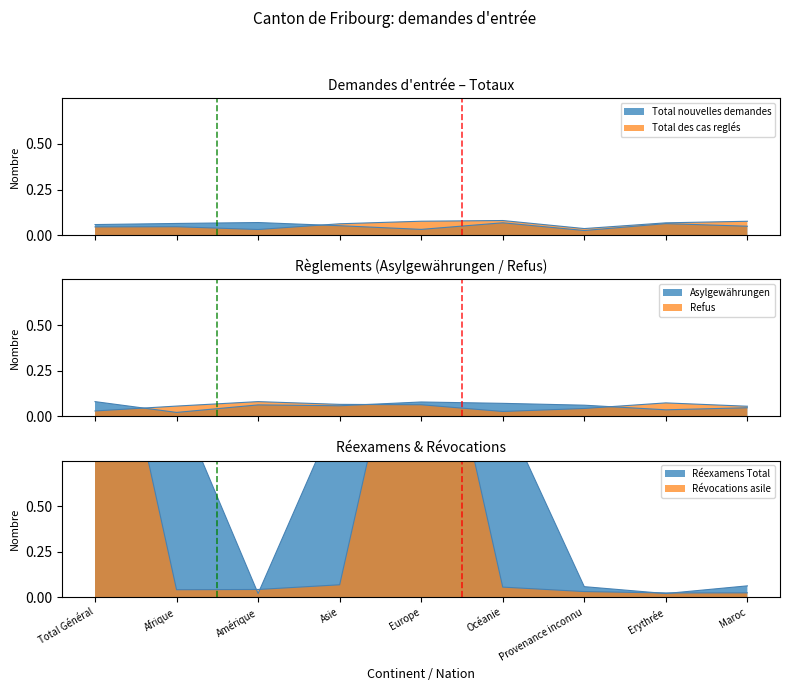

What position from the left is Europe?

5